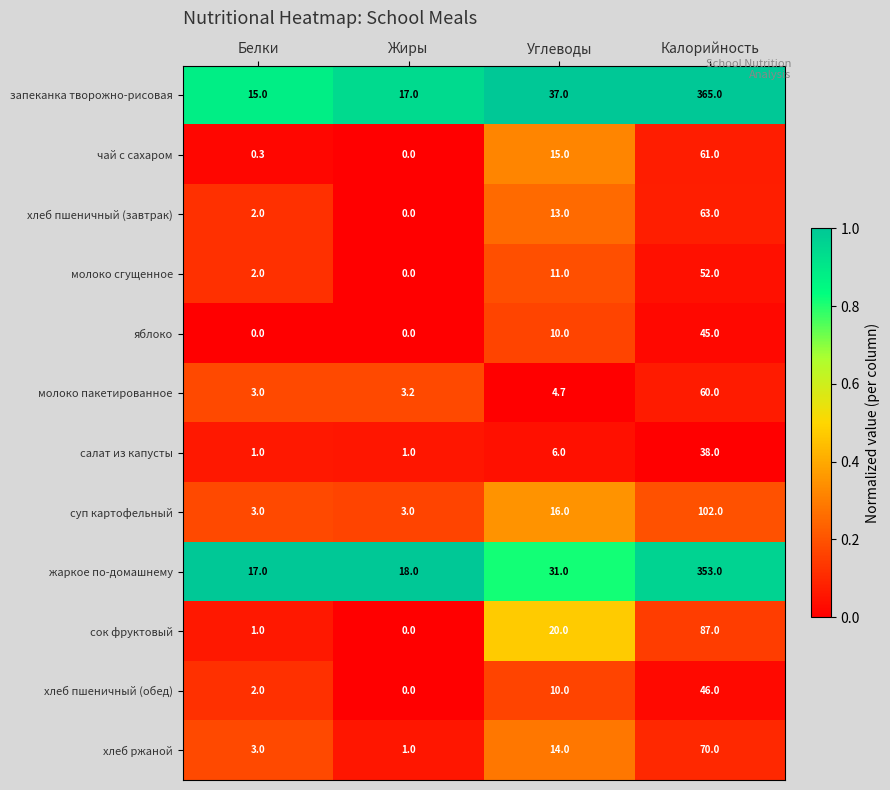

At which label does хлеб пшеничный (завтрак) reach its peak?

Калорийность